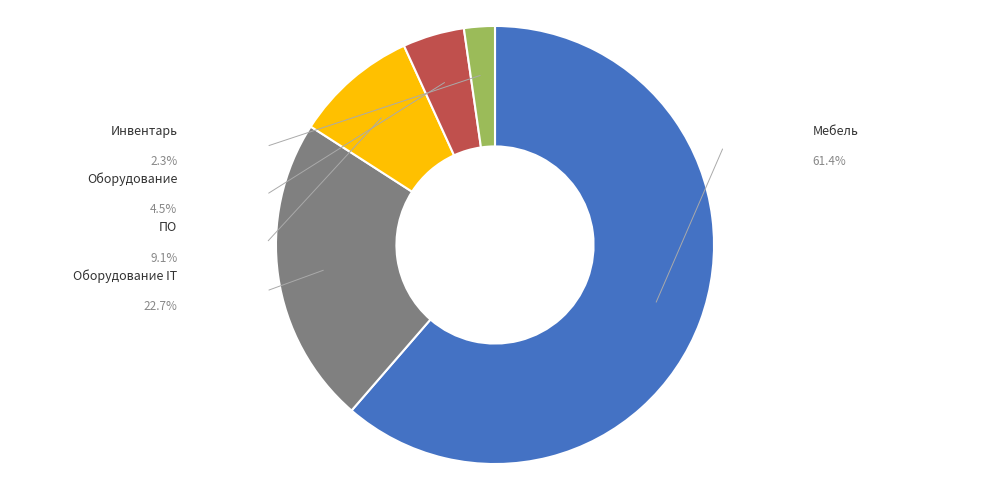

Is there a majority slice in this chart?

Yes